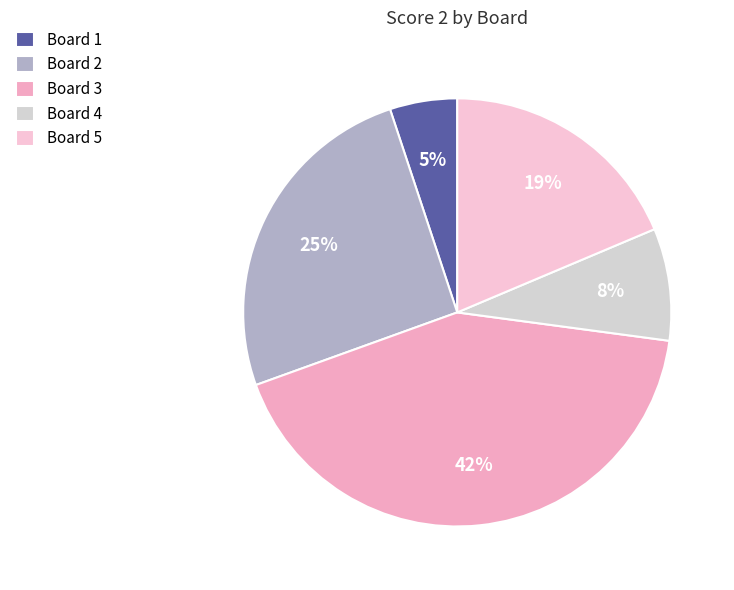

How many slices are in this pie chart?

5